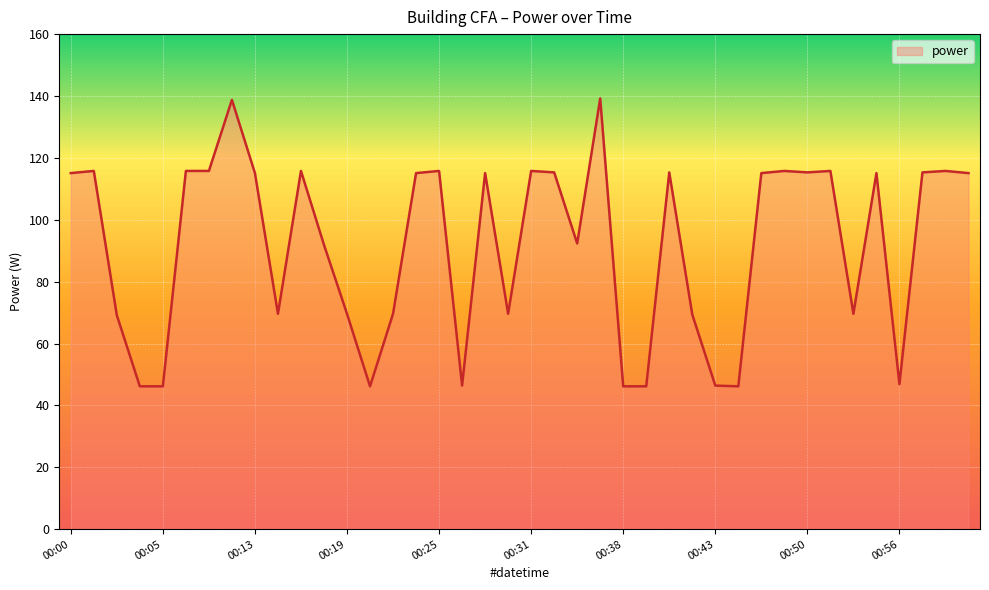

What is the smallest value displayed?

46.2